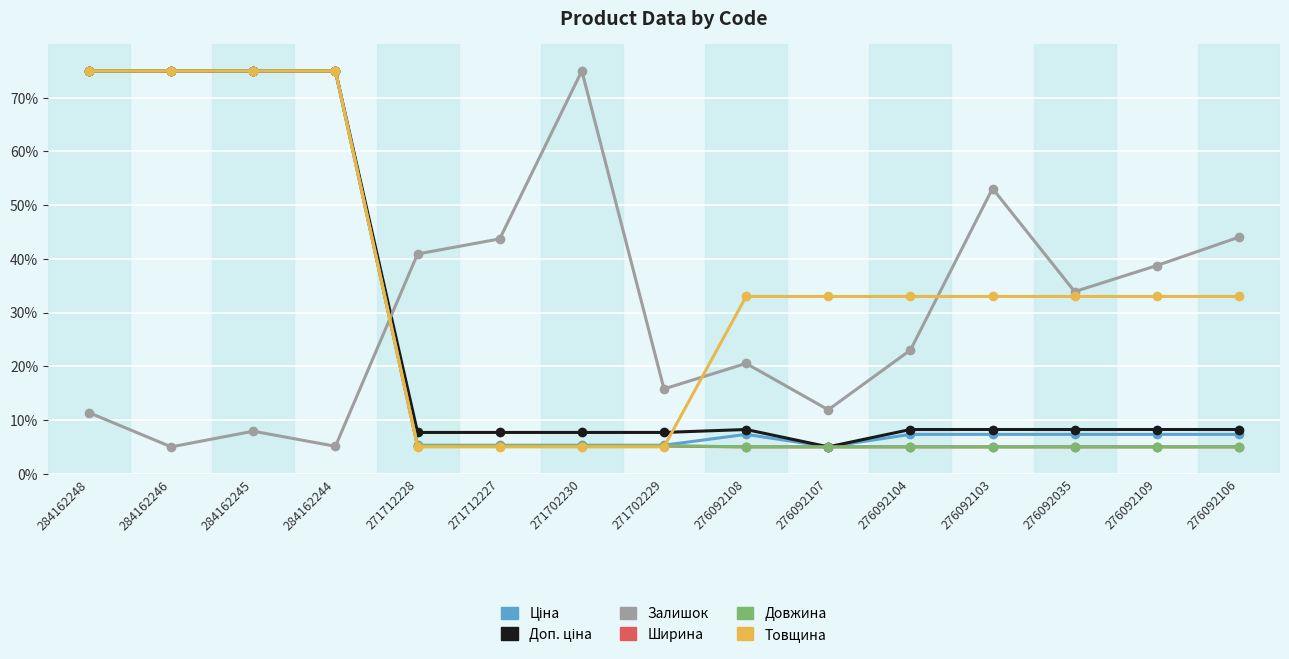

Is it true that Залишок equals 75.0 at 271702230?

True